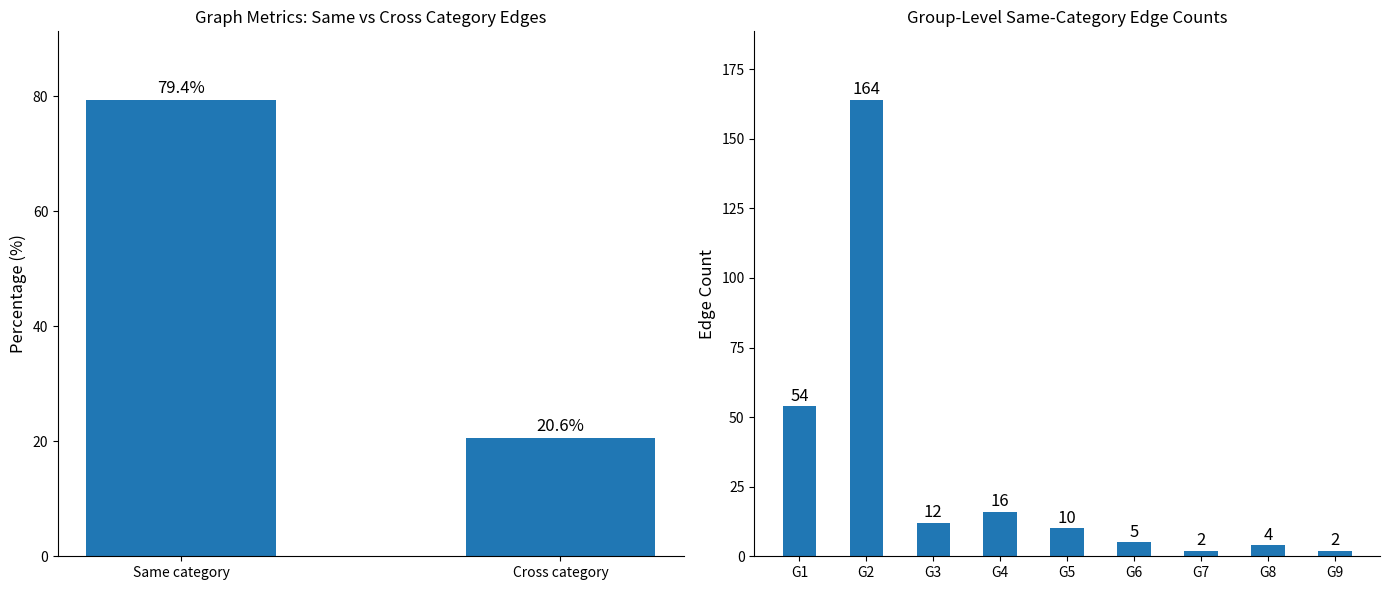

What is the sum of the values at G2-G2 and G4-G4?

180